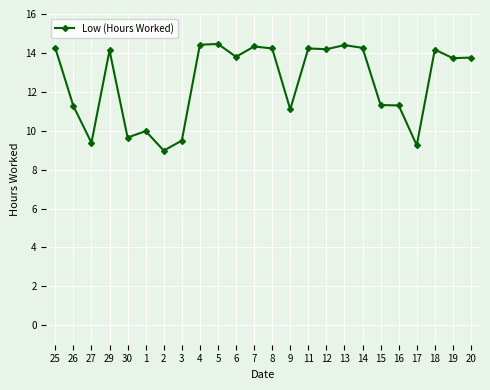

What is the average value?

12.5